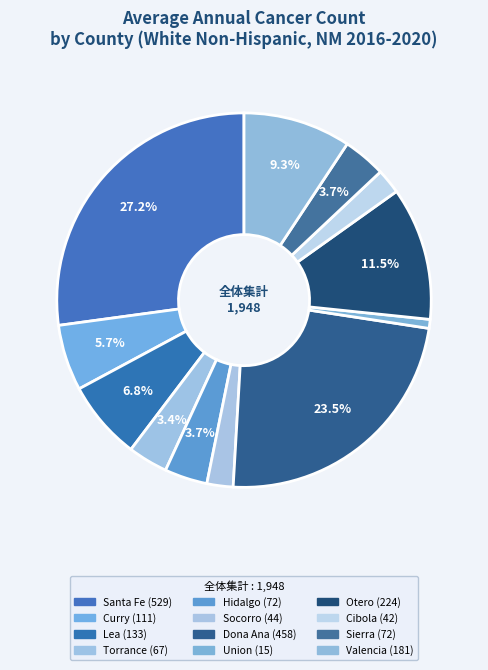

The Curry slice represents 6% of the pie. True or false?

True